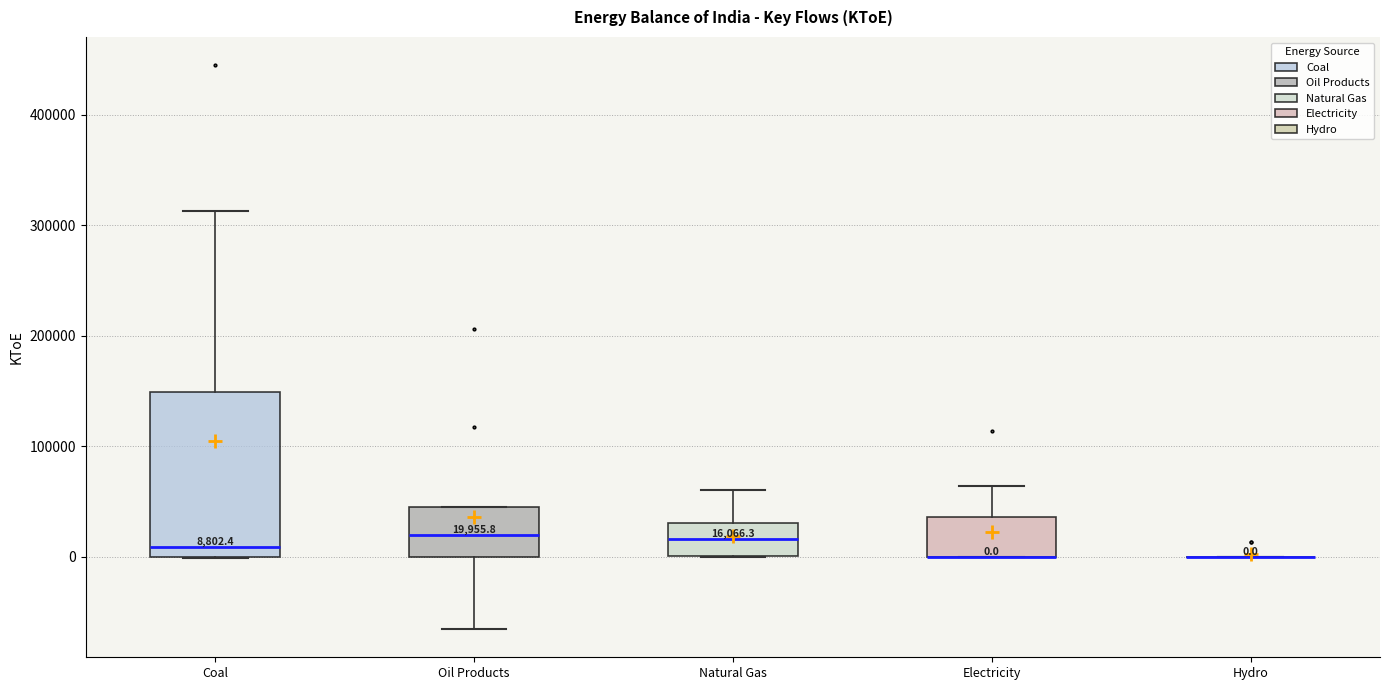

Comparing the boxes themselves (not the whiskers), which one is the tallest?

Coal